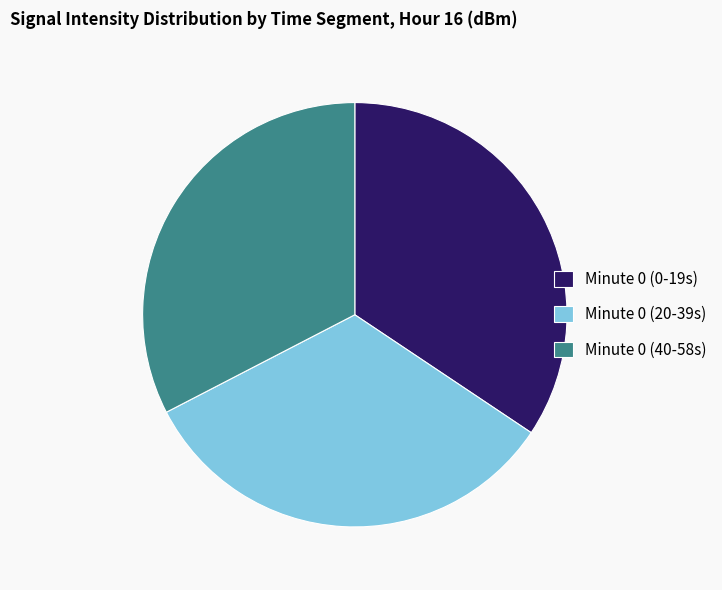

The Minute 0 (20-39s) slice represents 40% of the pie. True or false?

False